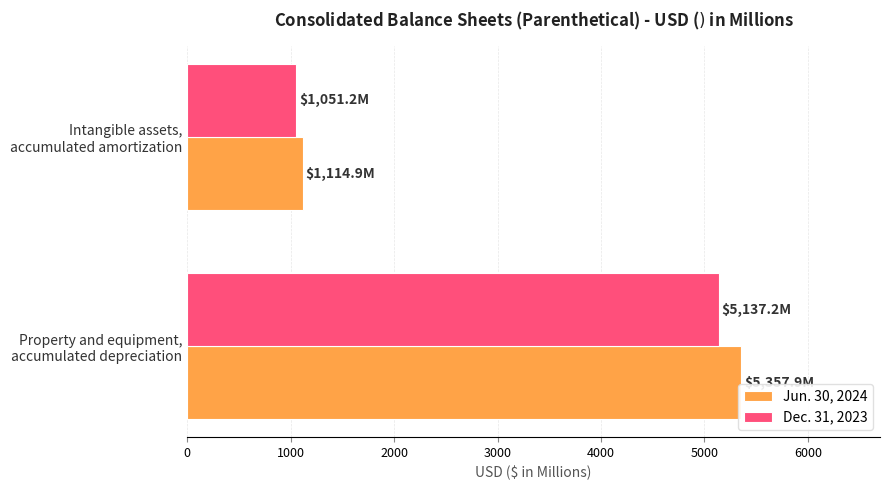

Rank the categories by Dec. 31, 2023 value from highest to lowest.

Property and equipment,
accumulated depreciation, Intangible assets,
accumulated amortization